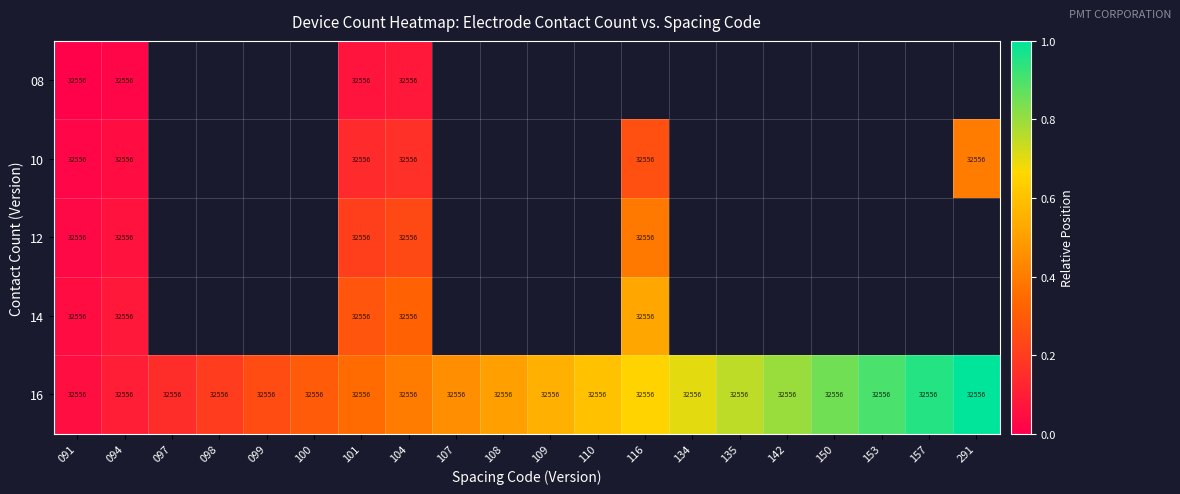

List the series in order of their overall mean, lowest first.

08, 10, 12, 14, 16